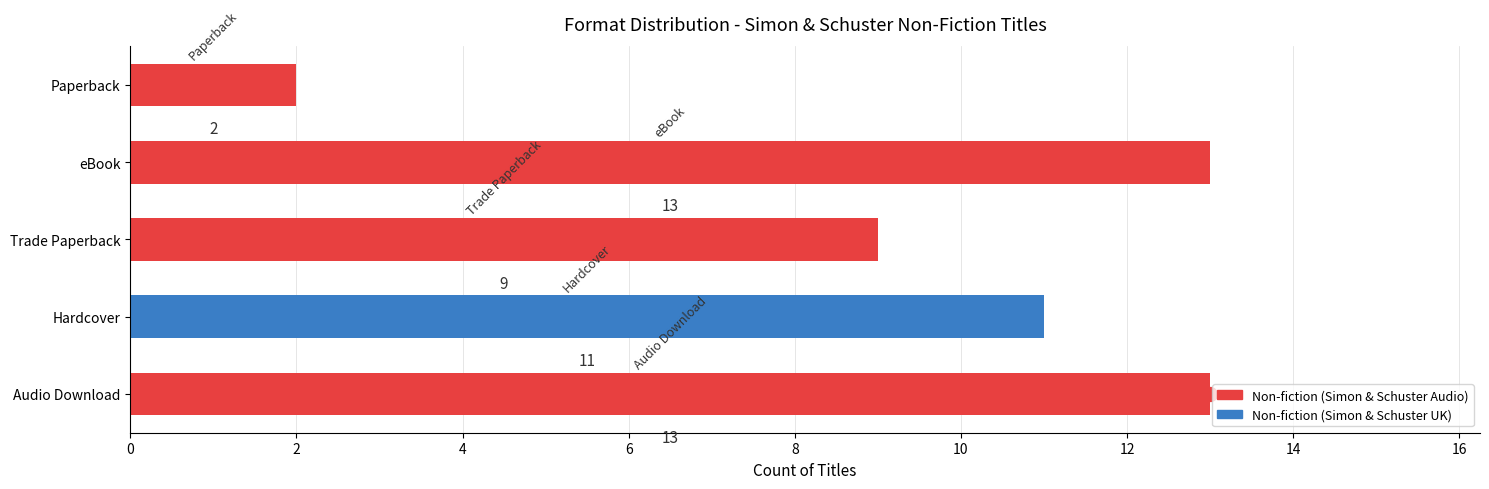

Reading bottom to top, what are all the values shown in this chart?

Audio Download=13	Hardcover=11	Trade Paperback=9	eBook=13	Paperback=2